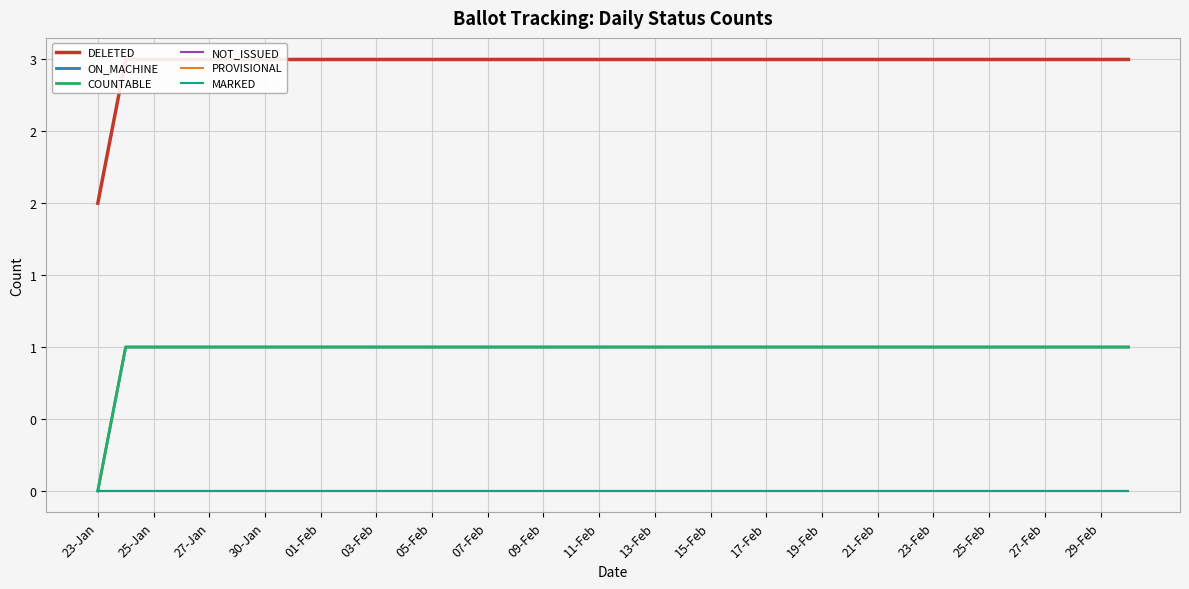

How many lines are shown in the chart?

6